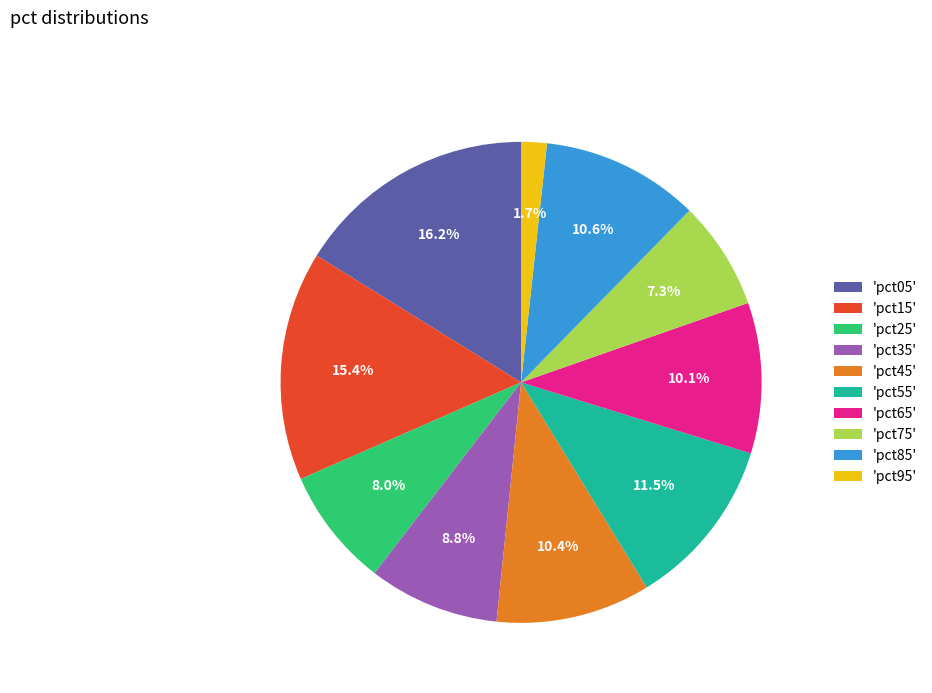

What is the largest slice in the pie chart?

'pct05'